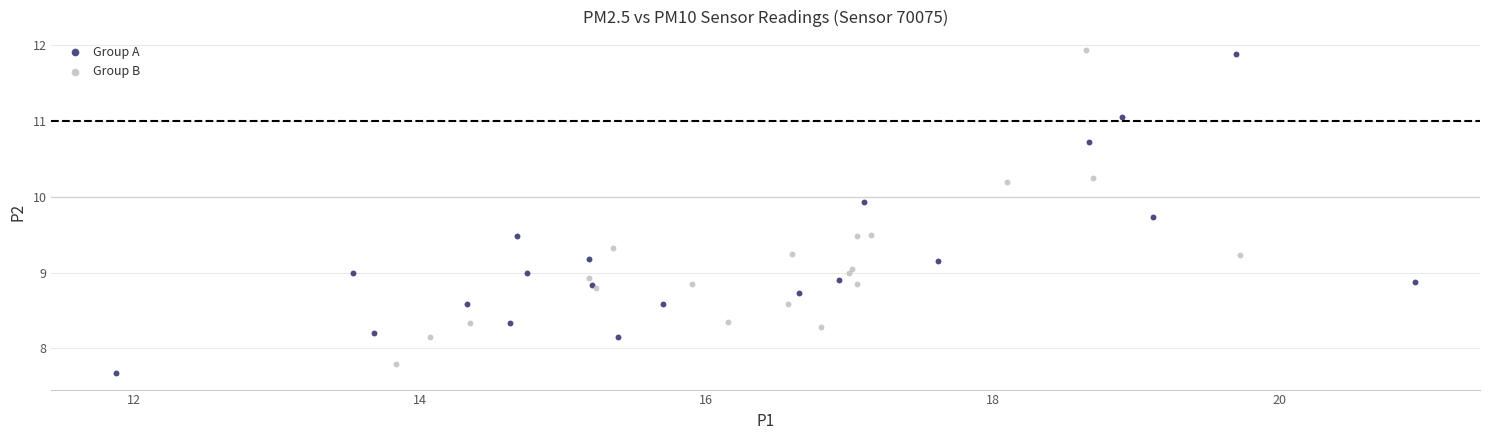

What are all the series names shown in the legend?

Group A, Group B